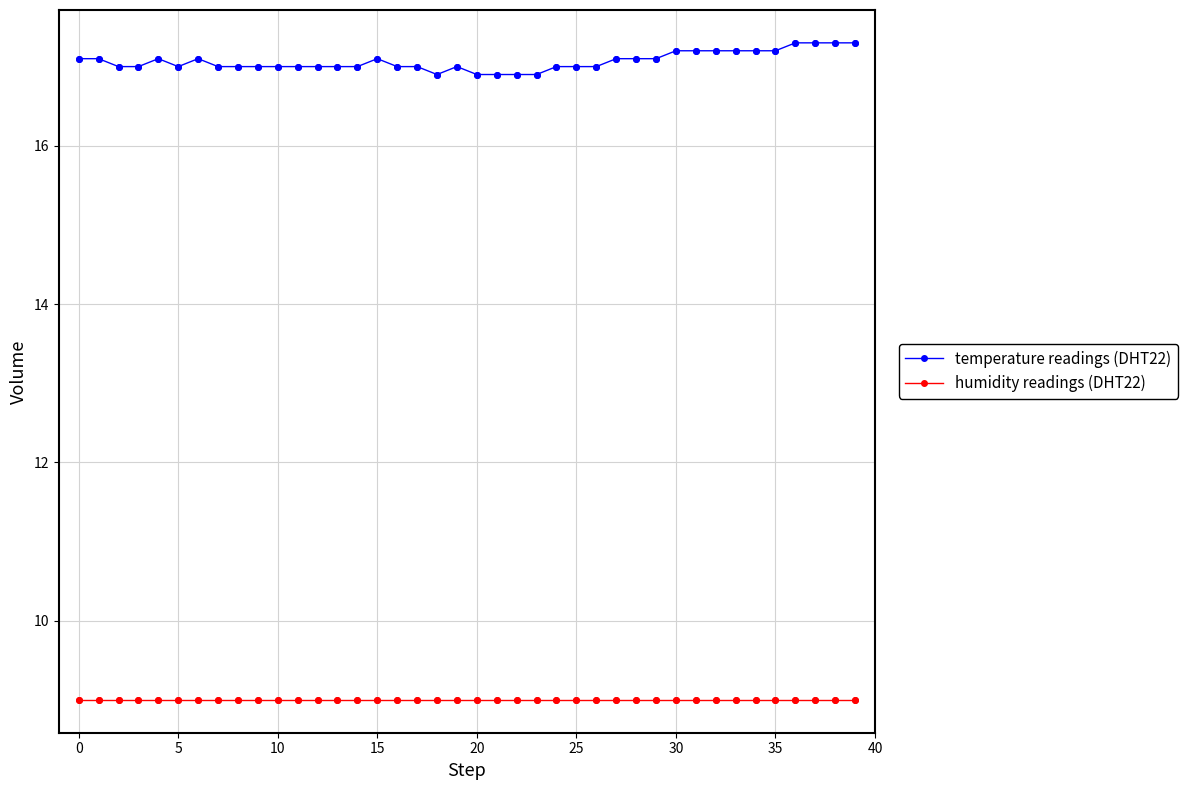

At how many categories does at least one series exceed 12?

40